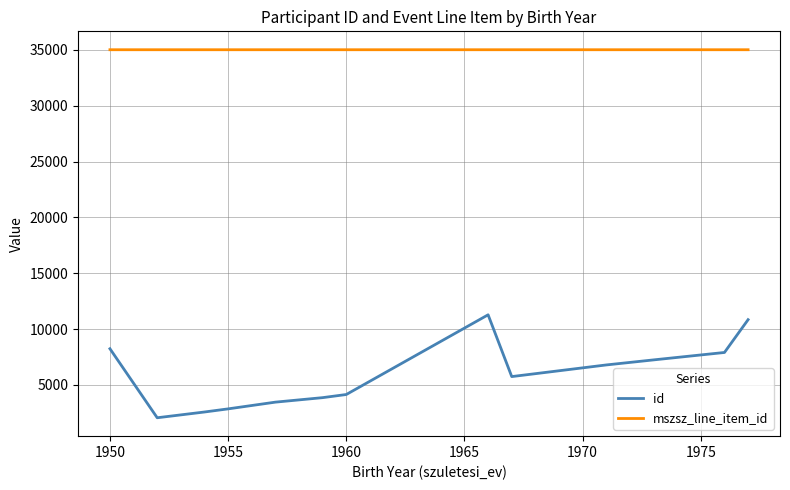

Which series has the largest range (max minus min)?

id